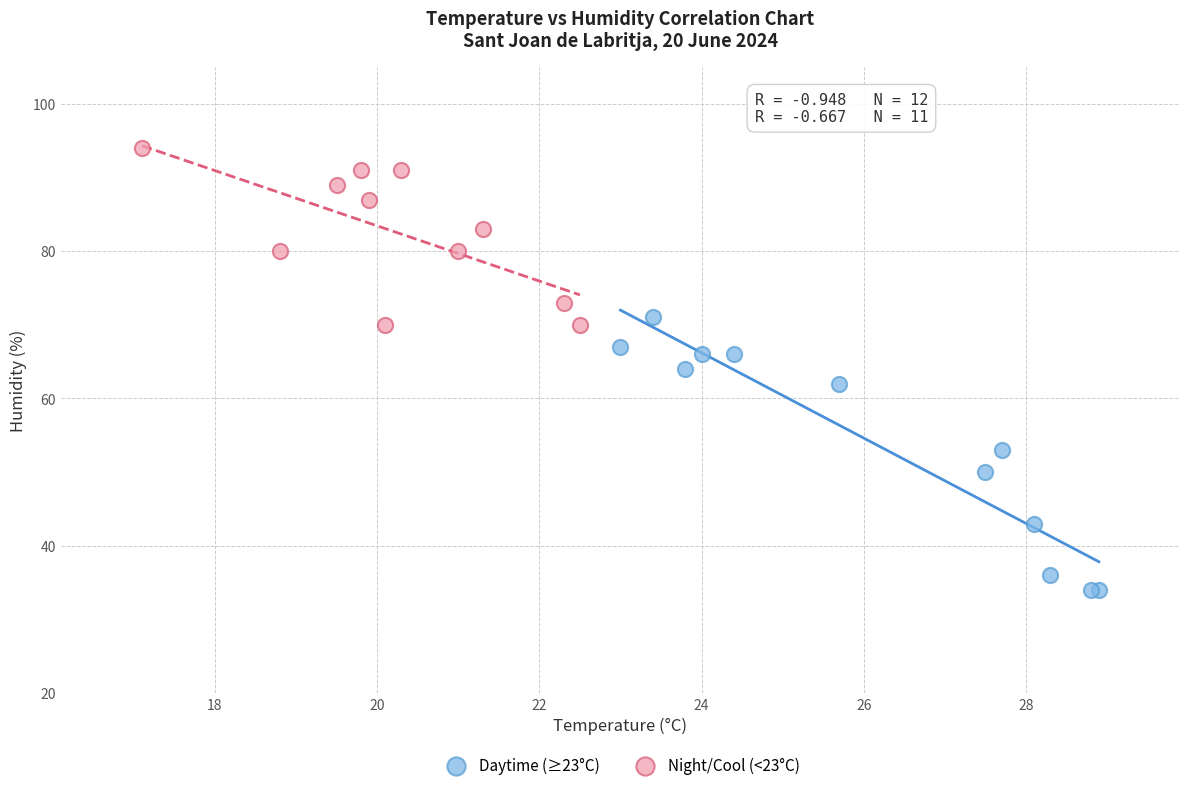

Which series has the widest spread of Y values?

Daytime (≥23°C)